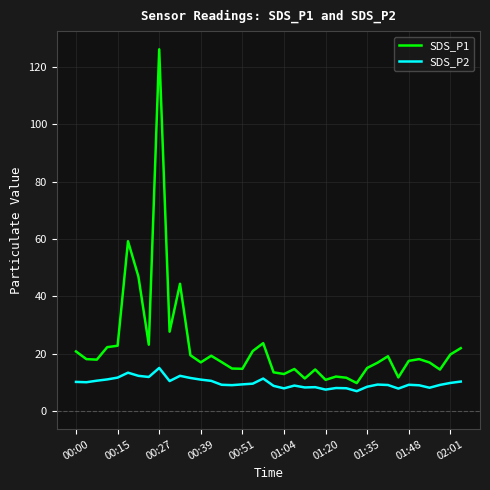

What is the minimum value for SDS_P2?

7.0